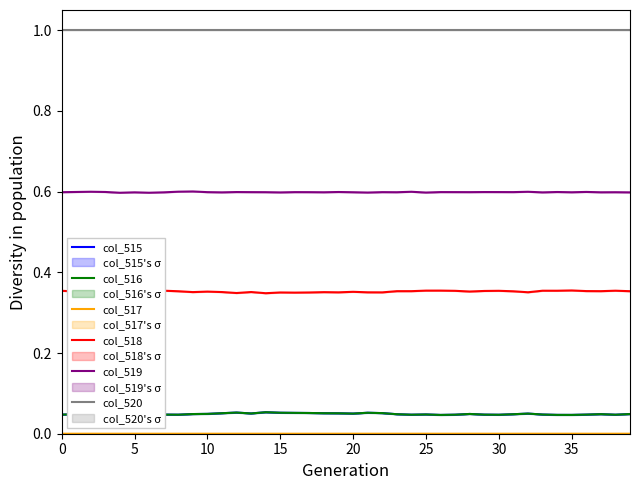

True or false: col_519 and col_516 cross at least once.

False